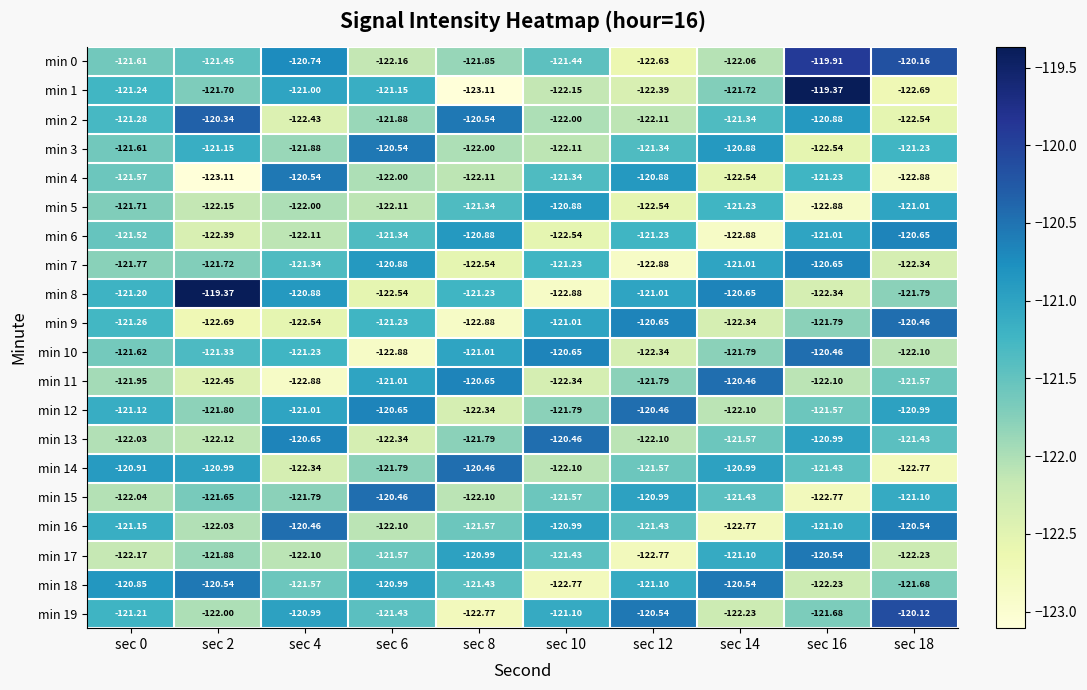

Is the value of min 14 at sec 0 greater than the value of min 7 at sec 14?

Yes